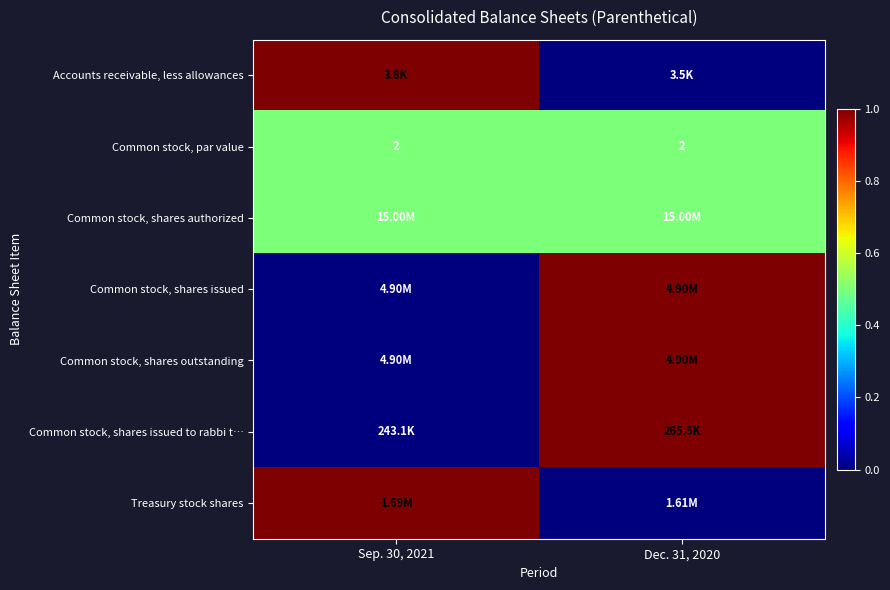

The value of Common stock, shares outstanding at Sep. 30, 2021 is 0.0. True or false?

True